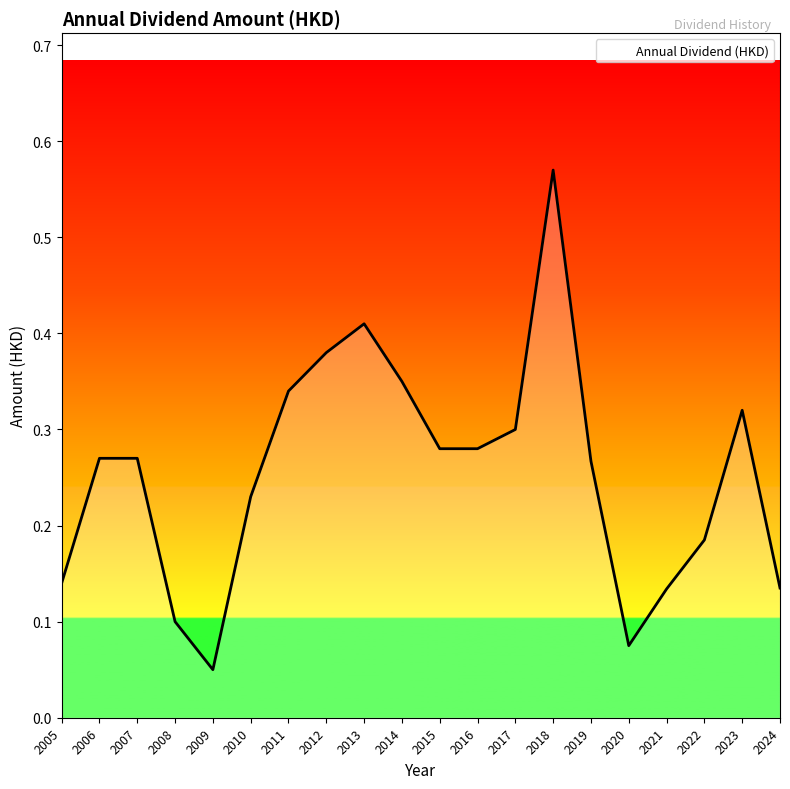

What is the difference between the maximum and minimum values?

0.5